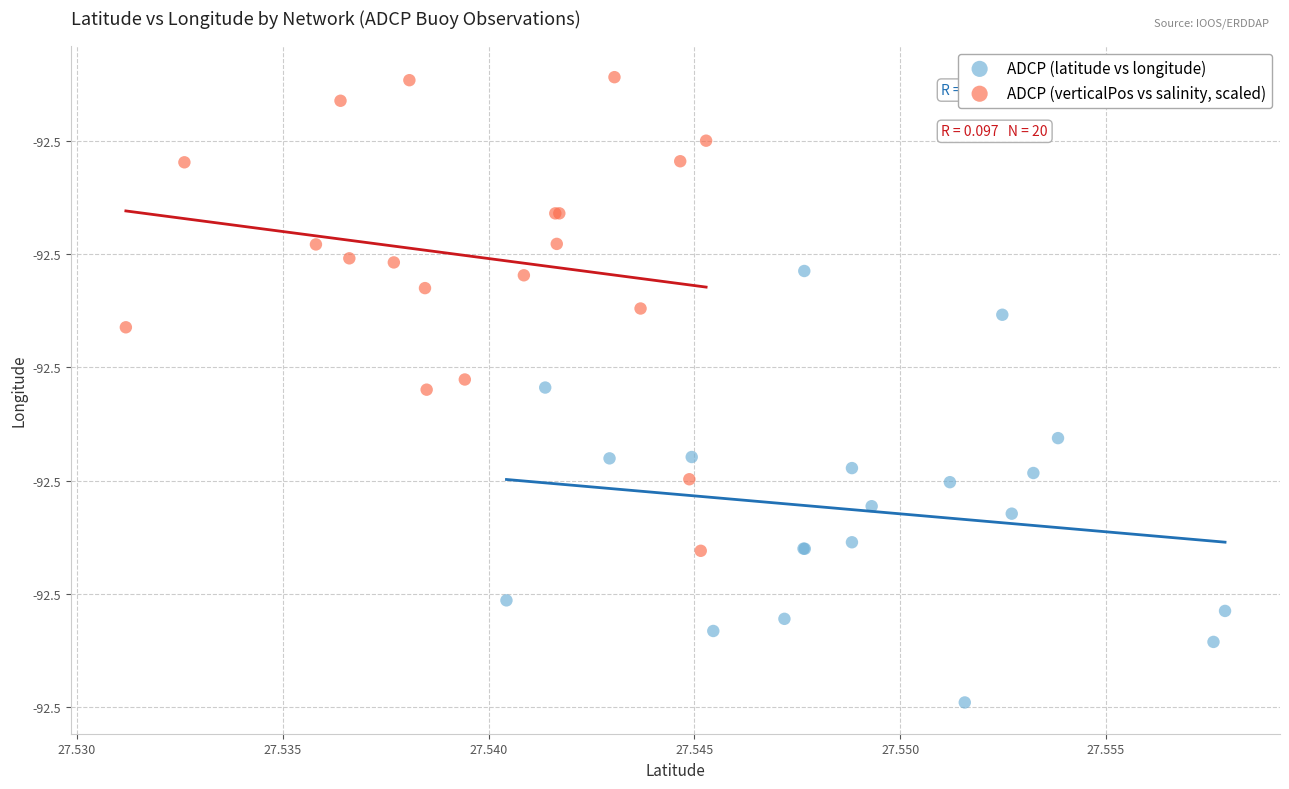

Which series reaches the minimum Y coordinate?

ADCP (latitude vs longitude)